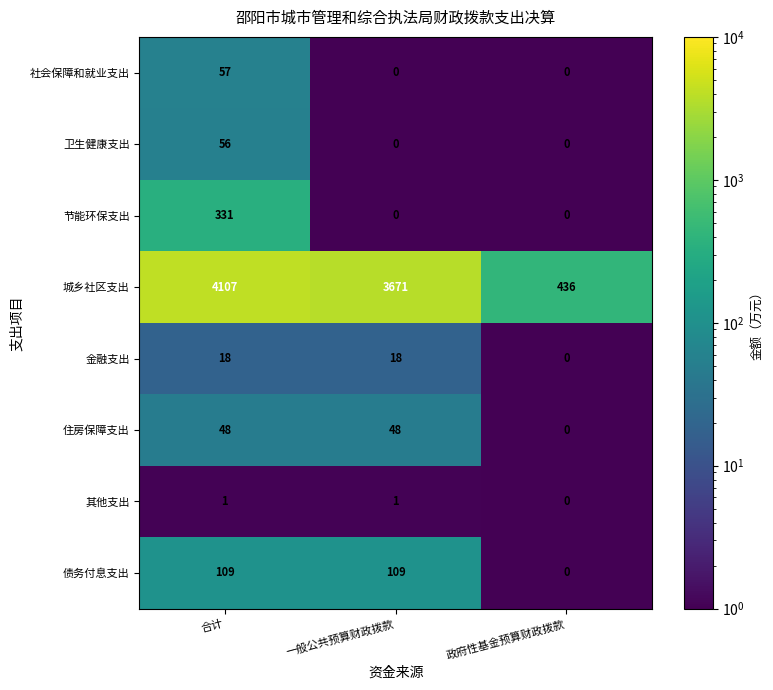

What is the maximum value shown in the chart?

4107